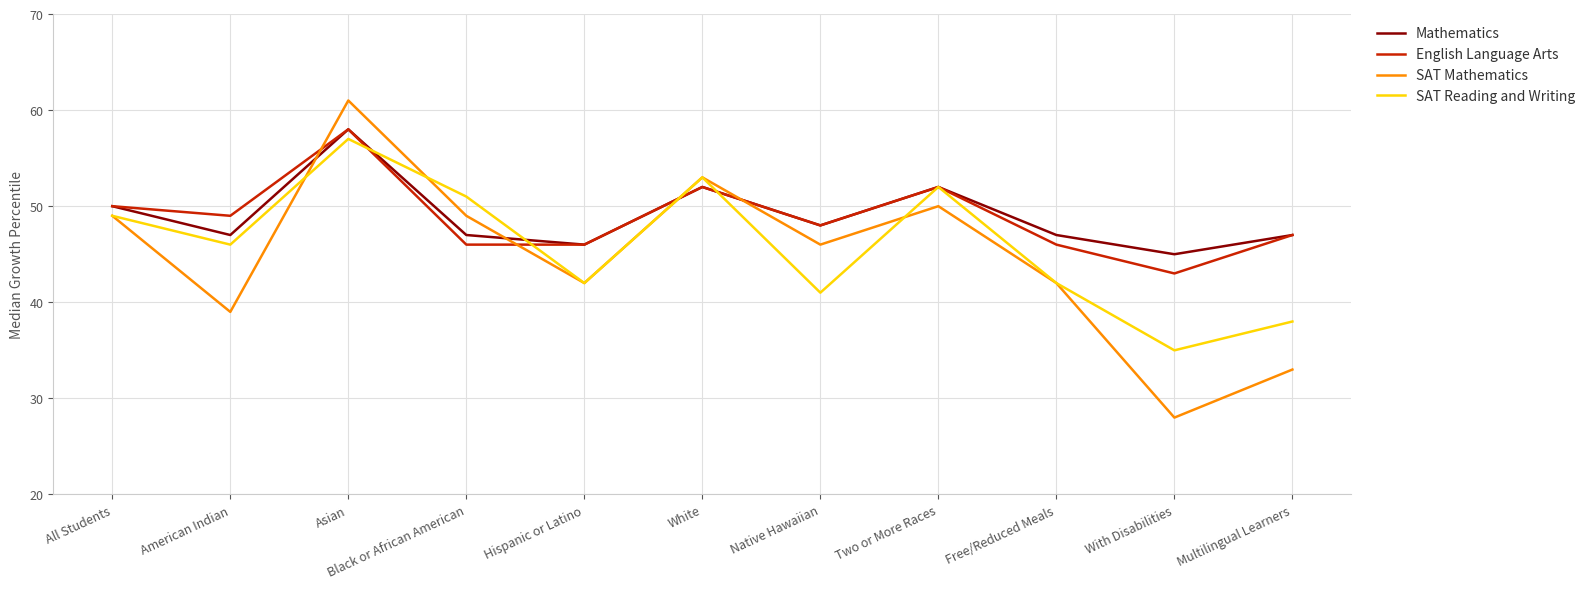

Is the value of SAT Reading and Writing at American Indian greater than the value of Mathematics at All Students?

No